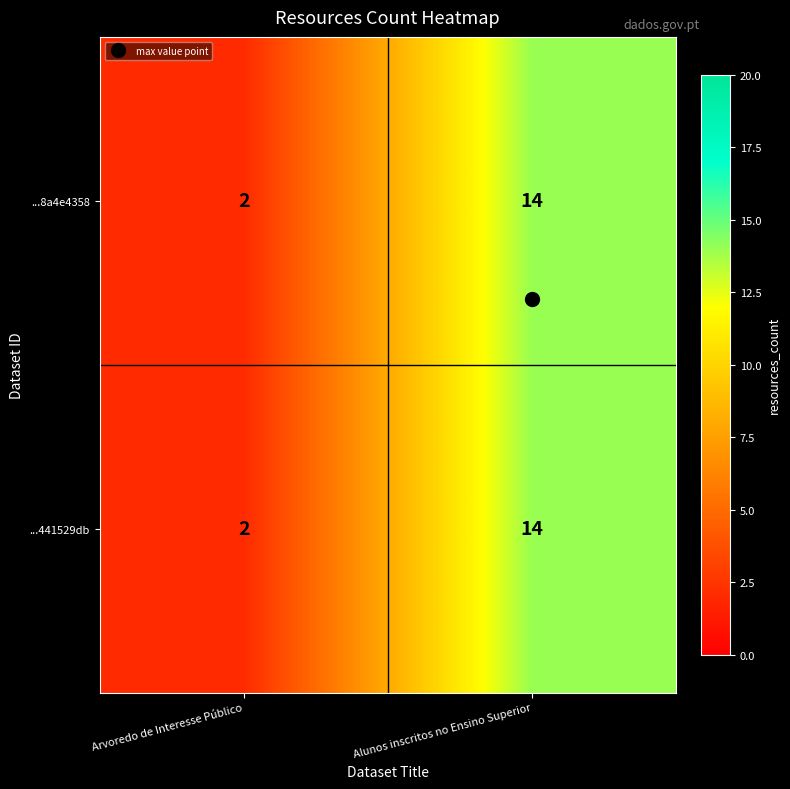

The ...8a4e4358 series shows 3 at Alunos inscritos no Ensino Superior. True or false?

False